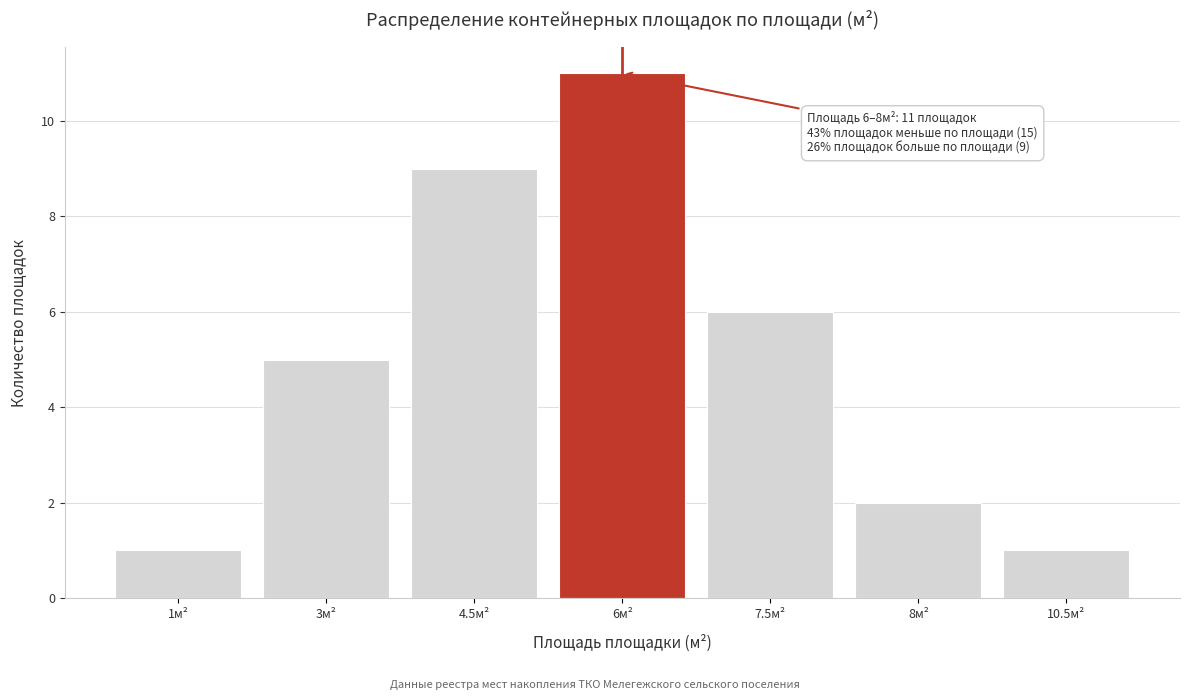

Reading right to left, what are all the values shown in this chart?

1	2	6	11	9	5	1